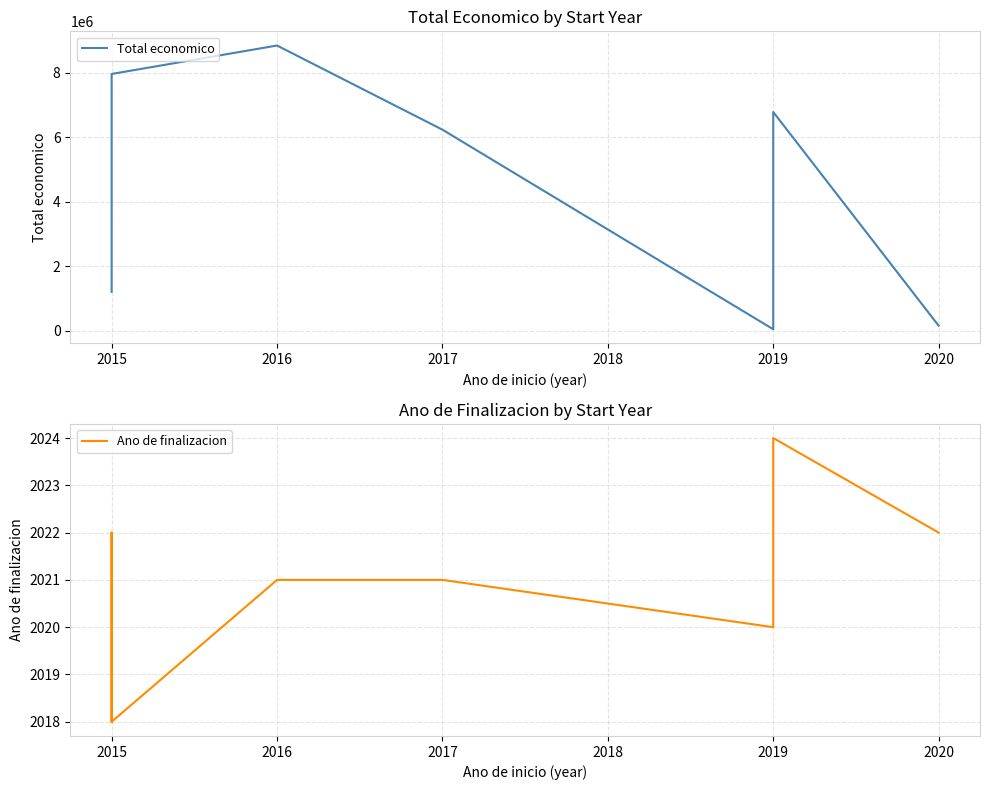

How many Ano de finalizacion values are between 2020 and 2022?

5